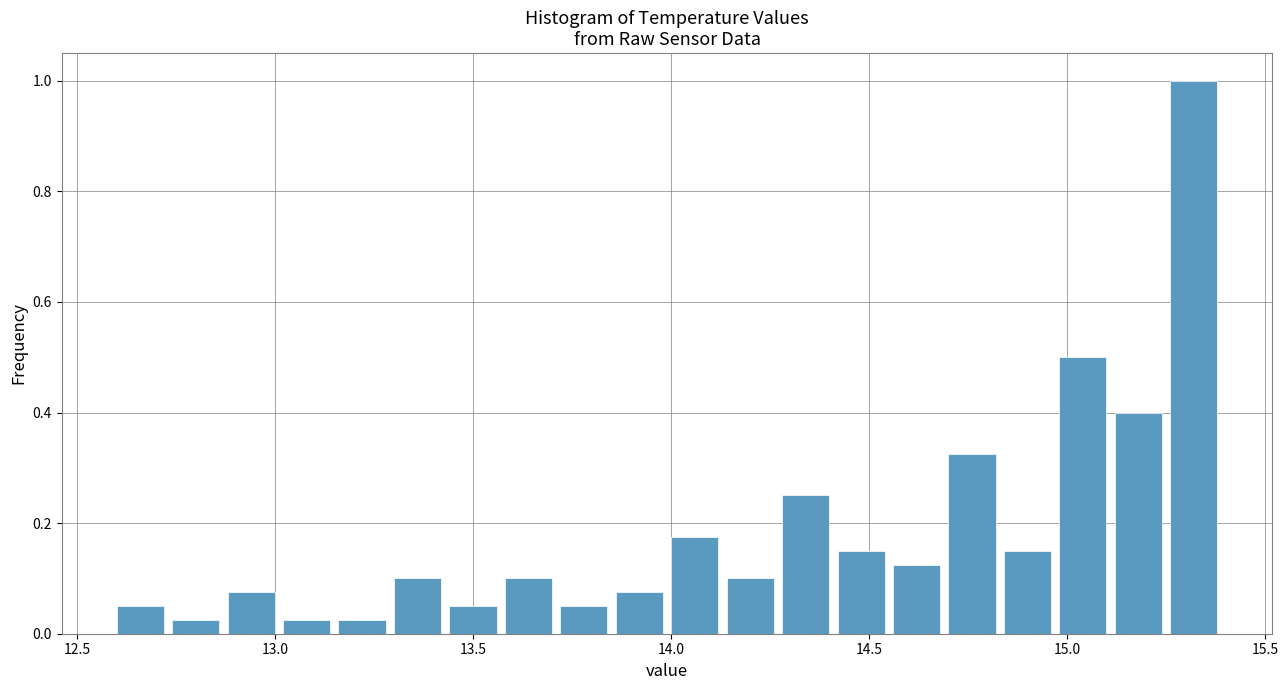

Read against the x-axis, roughly where is the centre of the tallest bar?

15.30